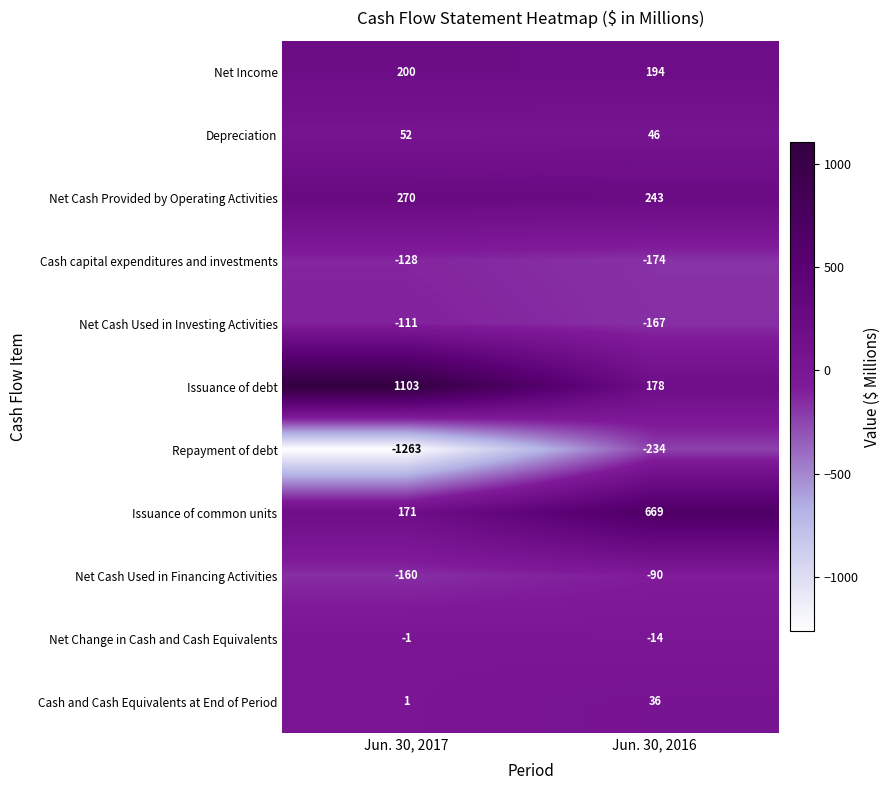

Reading right to left, extract all data points from this chart.

Net Income: 194	200
Depreciation: 46	52
Net Cash Provided by Operating Activities: 243	270
Cash capital expenditures and investments: -174	-128
Net Cash Used in Investing Activities: -167	-111
Issuance of debt: 178	1103
Repayment of debt: -234	-1263
Issuance of common units: 669	171
Net Cash Used in Financing Activities: -90	-160
Net Change in Cash and Cash Equivalents: -14	-1
Cash and Cash Equivalents at End of Period: 36	1